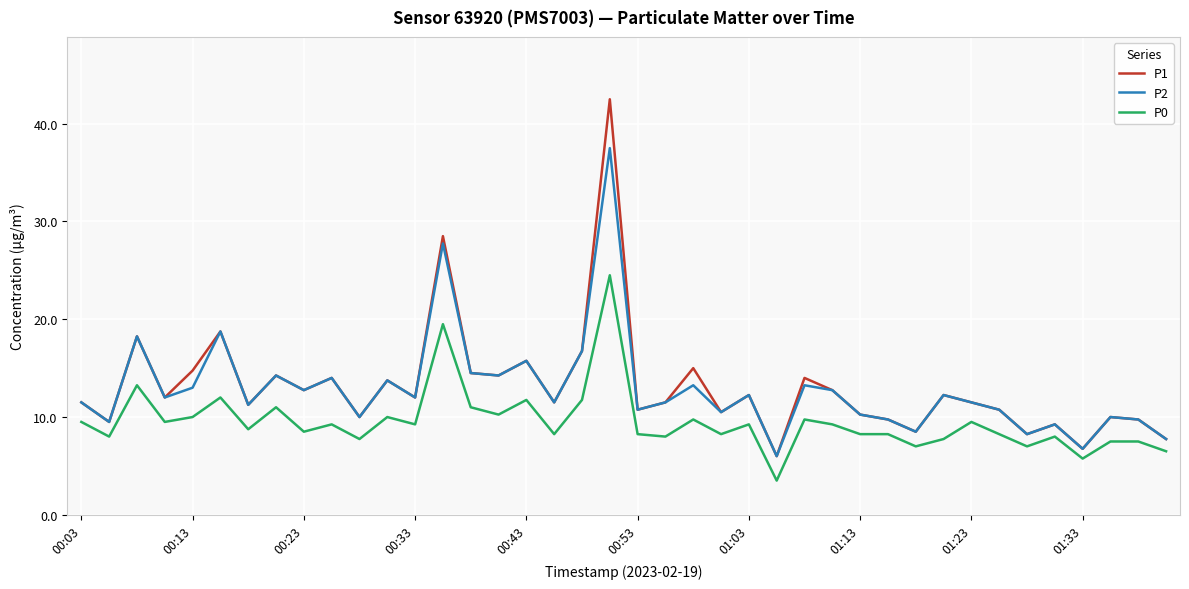

How many values in the P1 series are below 12?

20